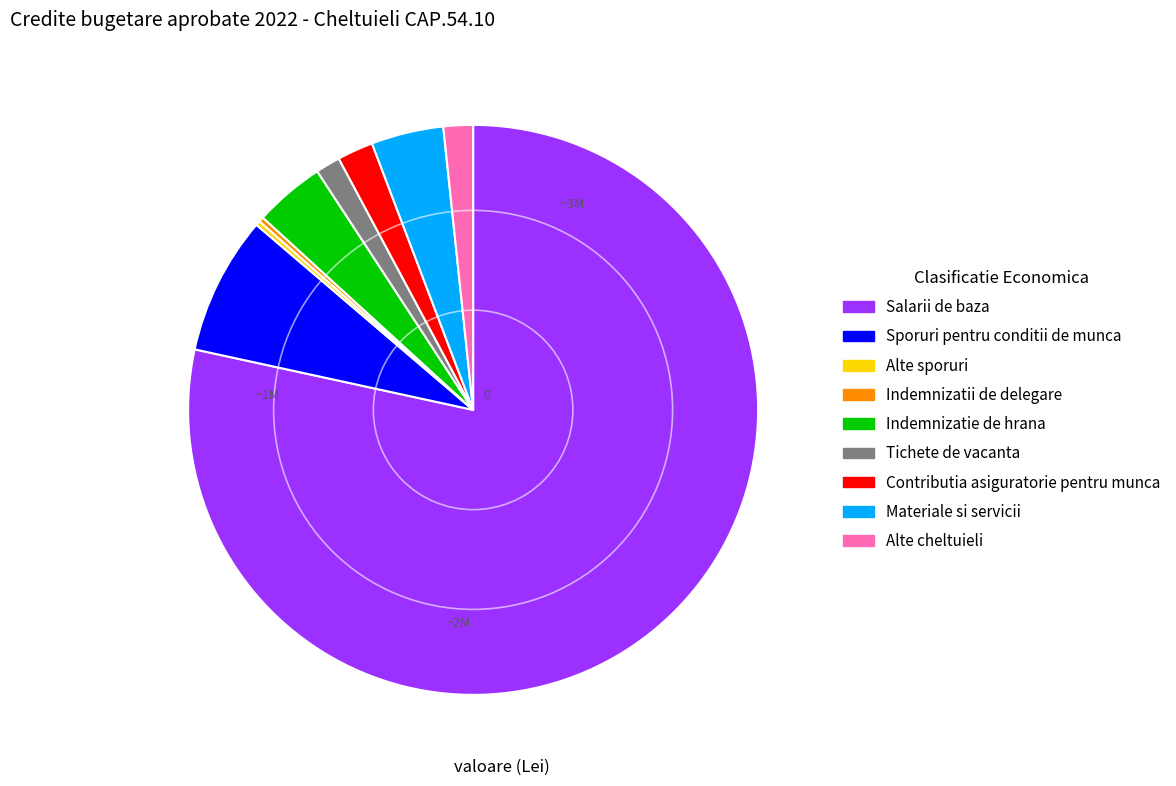

Is there any slice that represents more than half of the pie?

Yes